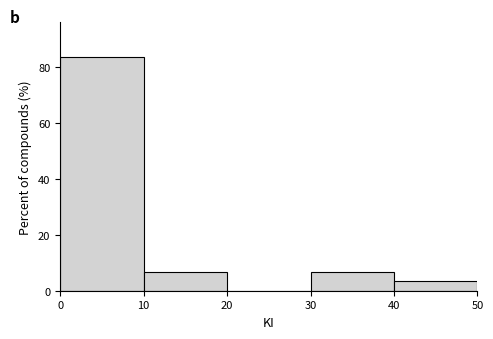

Over which range of the x-axis is the bar tallest?

0 to 10